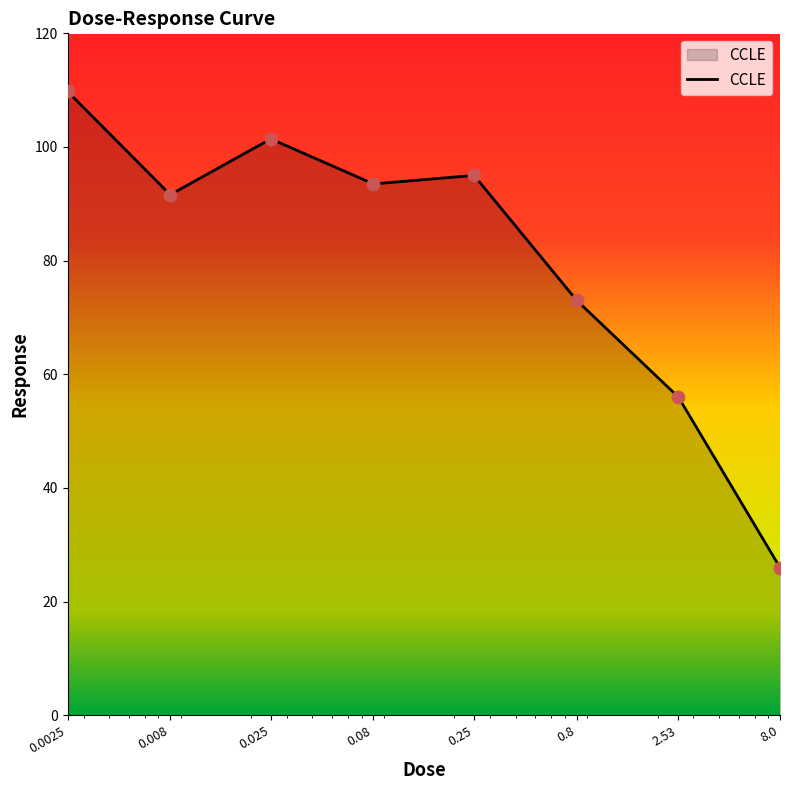

What is the greatest value displayed?

109.8